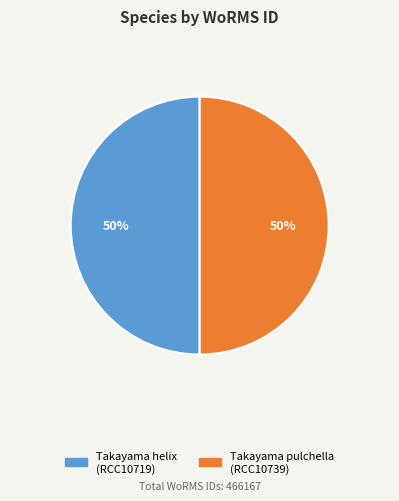

Is the sum of Takayama pulchella and Takayama helix greater than half?

Yes